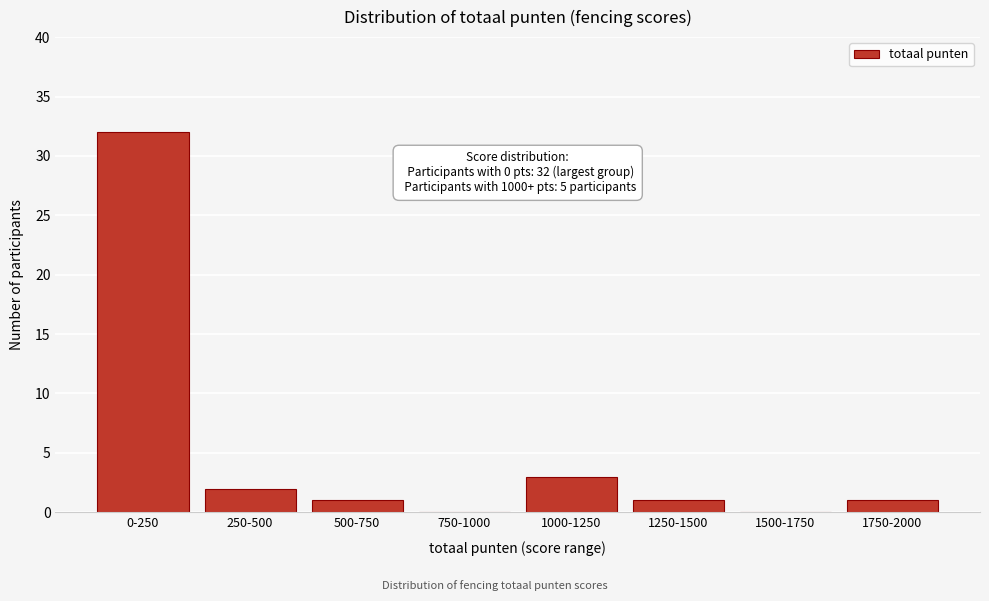

Reading right to left, transcribe all the data shown in this chart.

1750-2000=1	1500-1750=0	1250-1500=1	1000-1250=3	750-1000=0	500-750=1	250-500=2	0-250=32